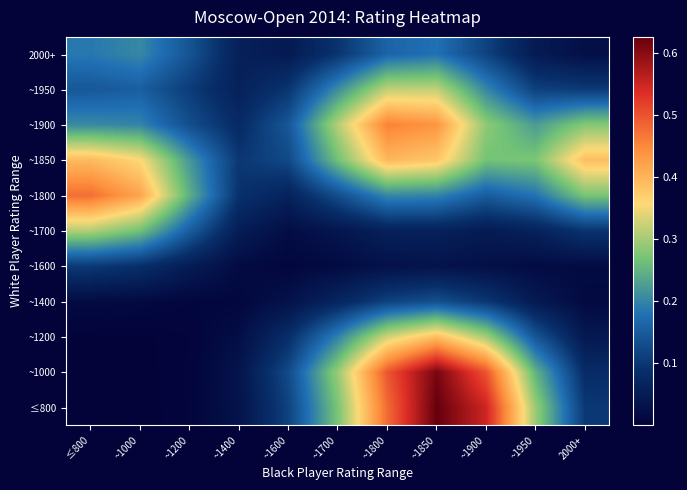

What is the maximum value shown in the chart?

0.6